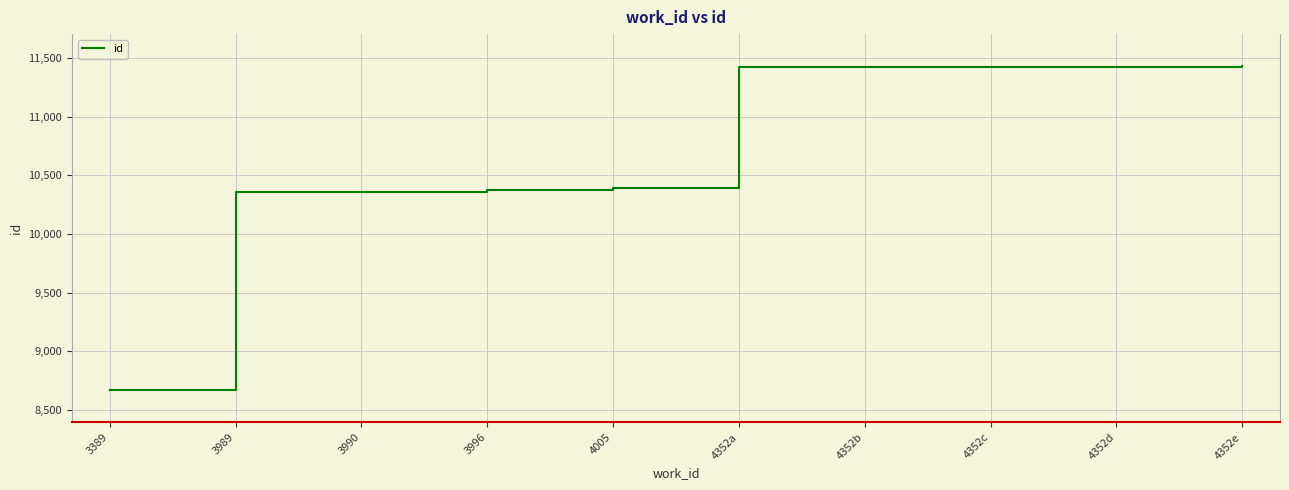

Does the chart have visible grid lines?

Yes